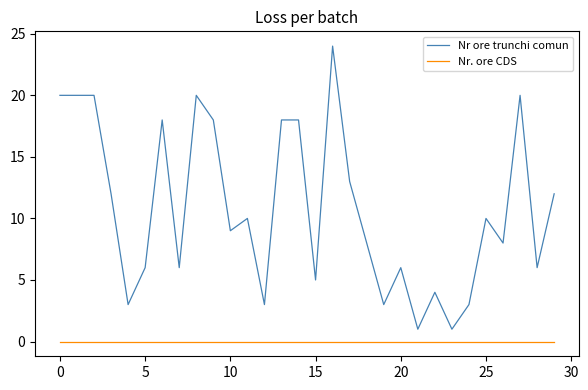

Which series has the widest spread of values?

Nr ore trunchi comun